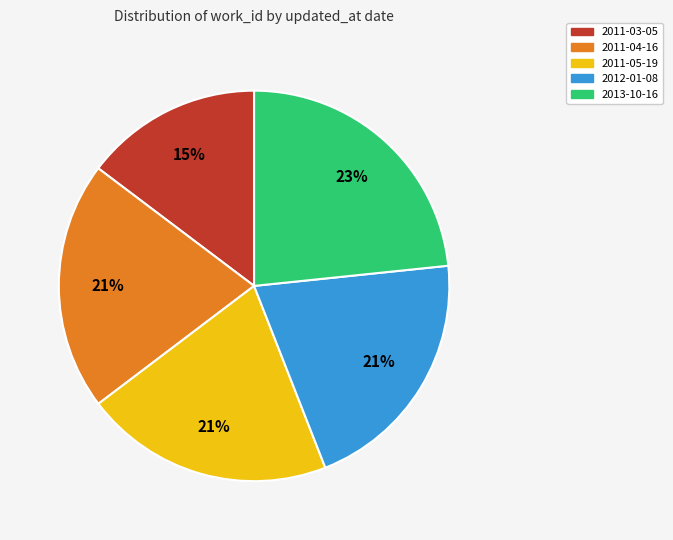

Which slice is the smallest?

2011-03-05